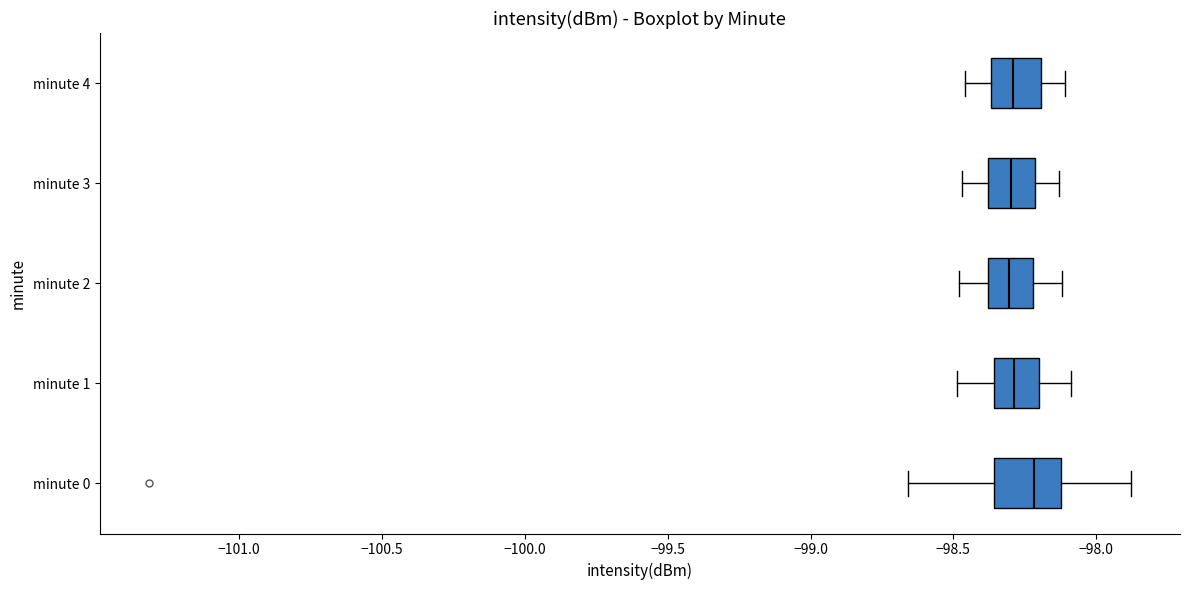

Which box's median line is the furthest to the right?

minute 0